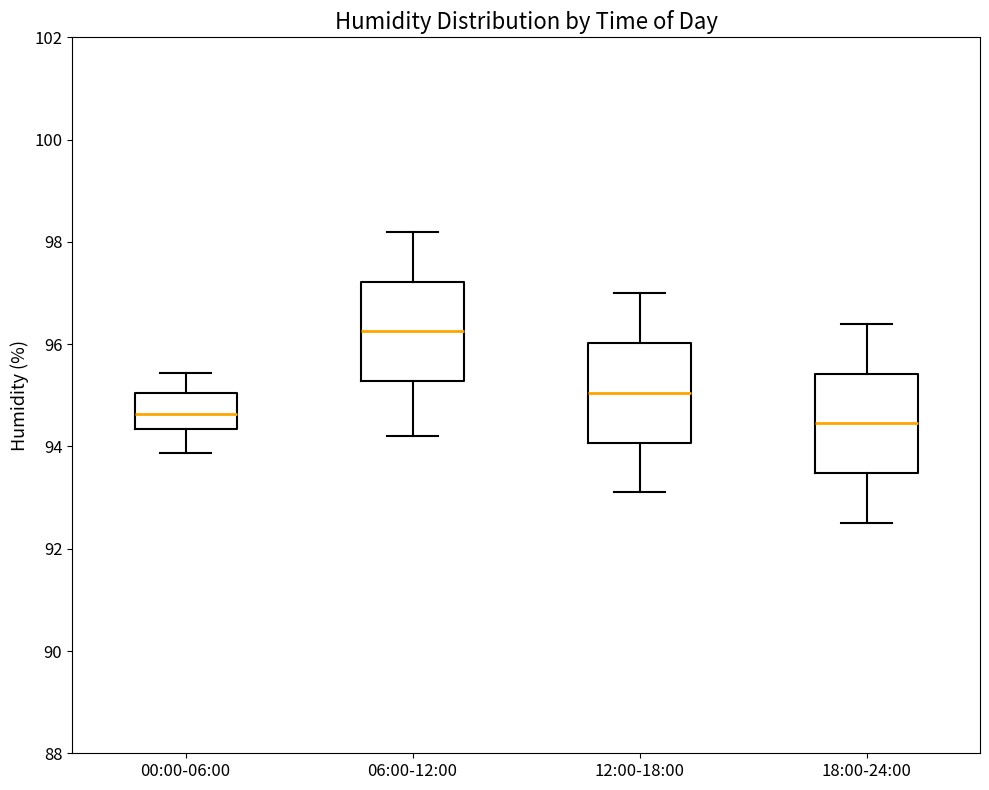

Which box's median line is the highest?

06:00-12:00